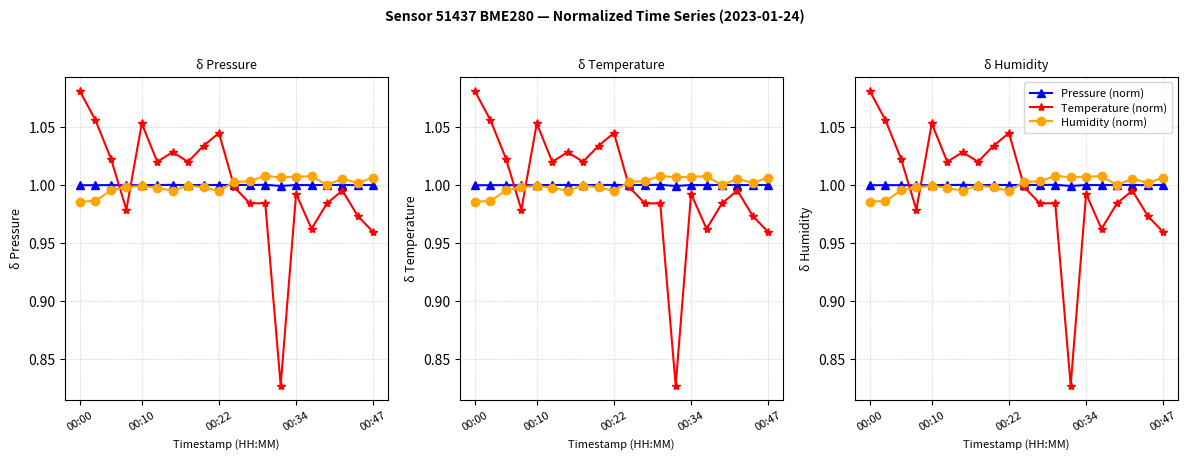

What is the maximum value shown in the chart?

1.1